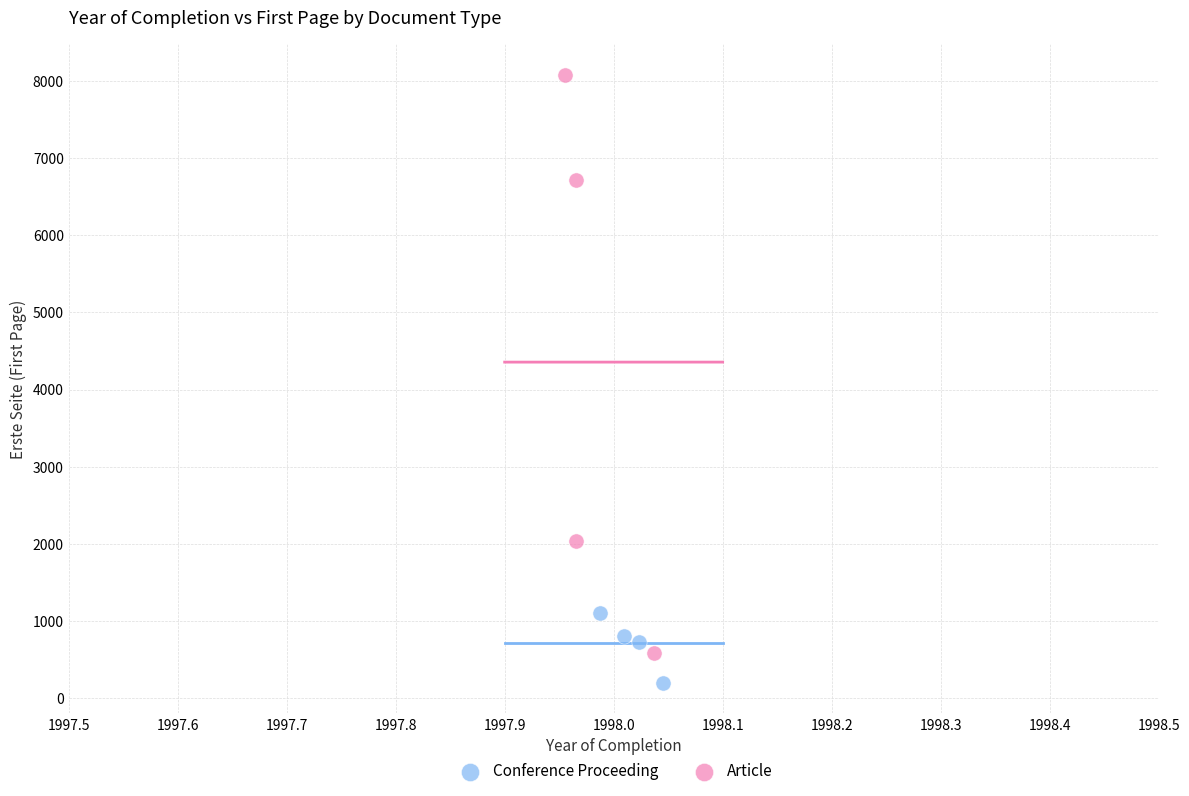

Which series reaches the maximum Y coordinate?

Article